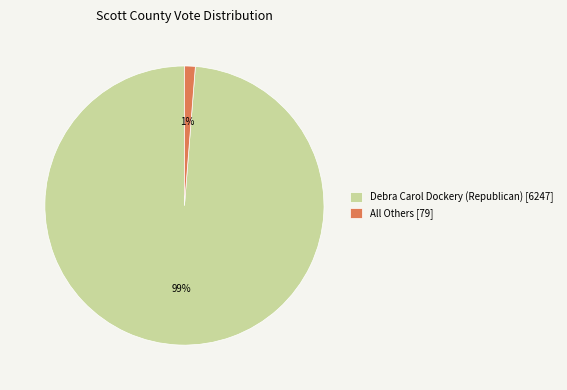

Is the sum of Debra Carol Dockery (Republican) [6247] and All Others [79] greater than half?

Yes